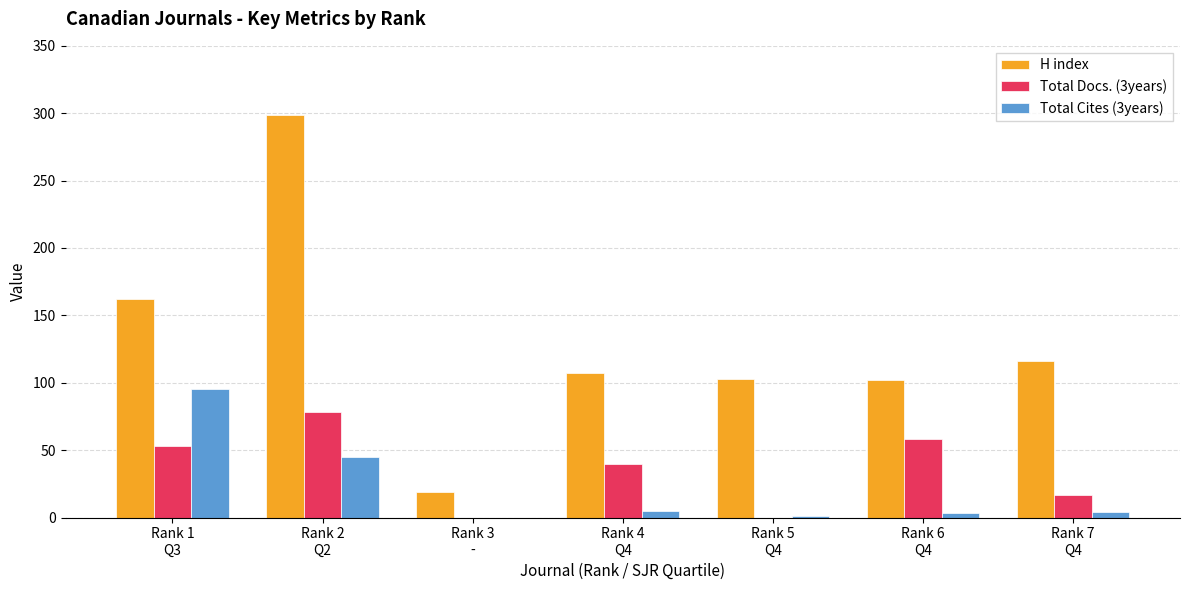

Are the bars horizontal?

No